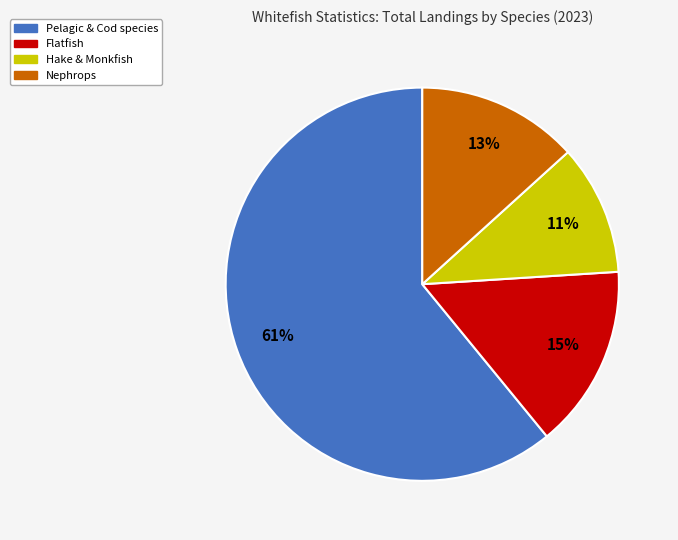

Does any single category account for the majority?

Yes